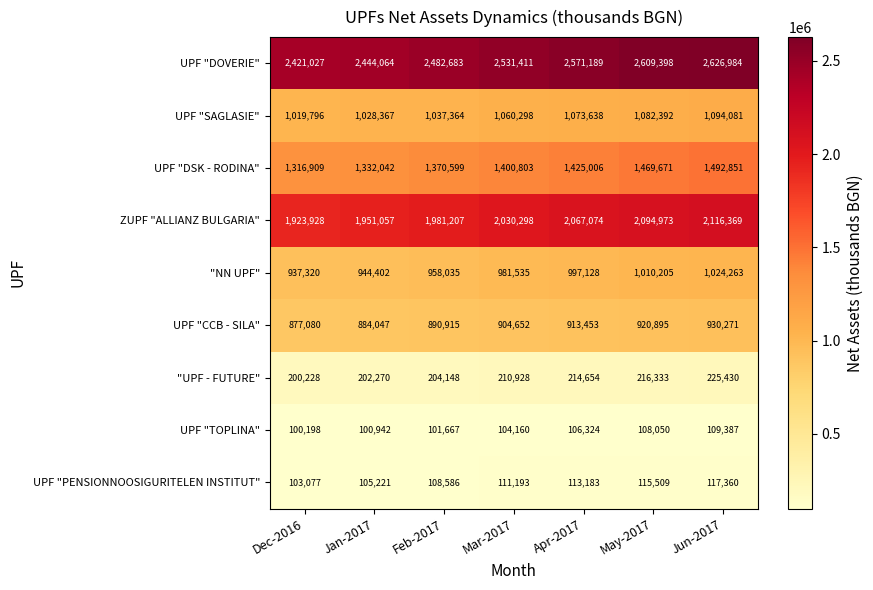

At which category is the sum across all series the highest?

Jun-2017